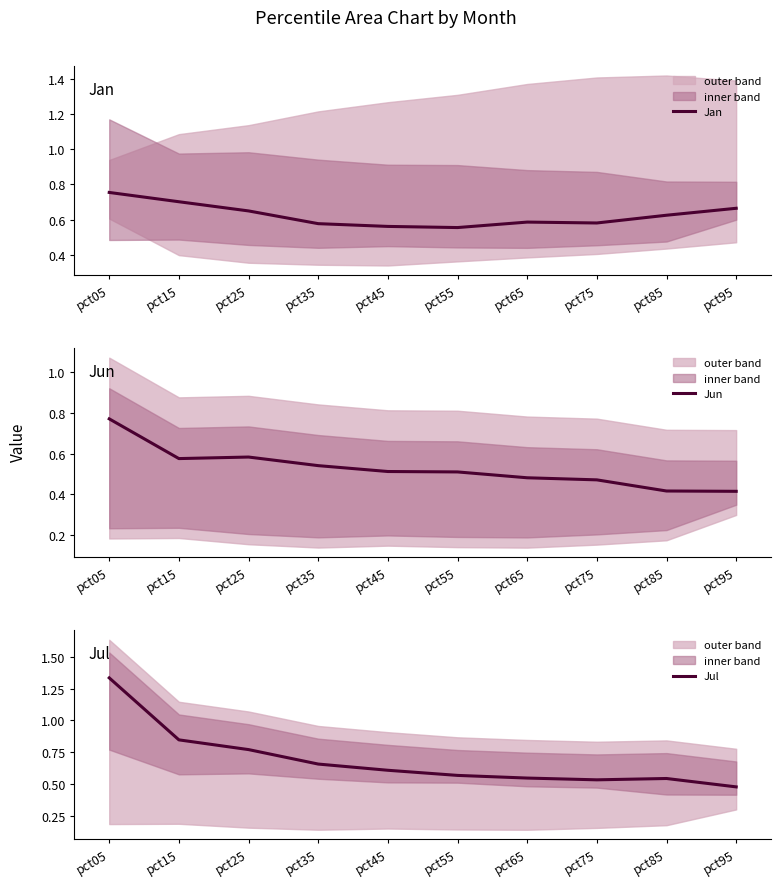

Between pct85 and pct65, which is larger?

pct85